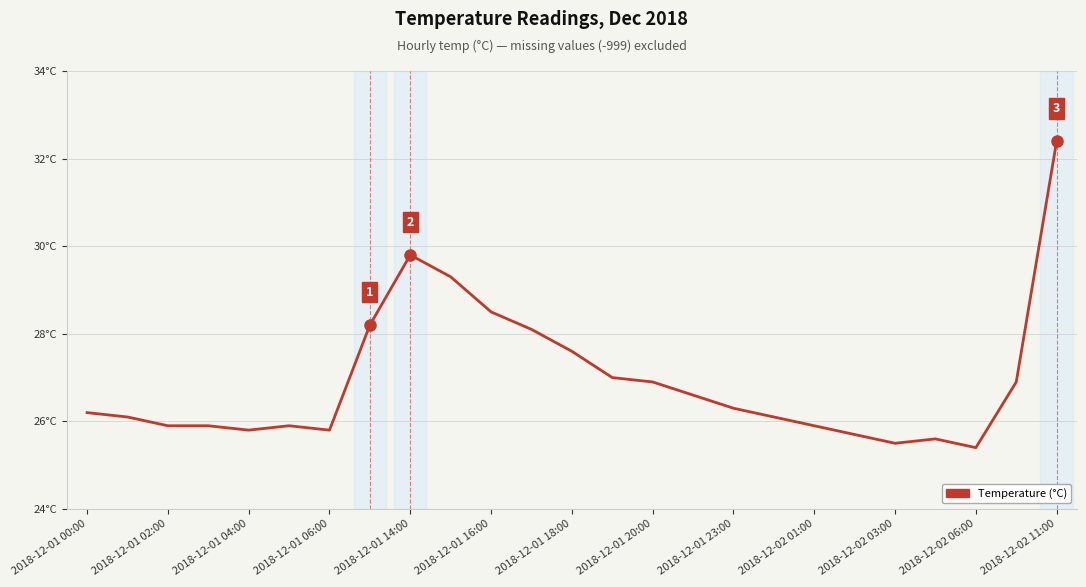

What is the minimum value shown in the chart?

25.4